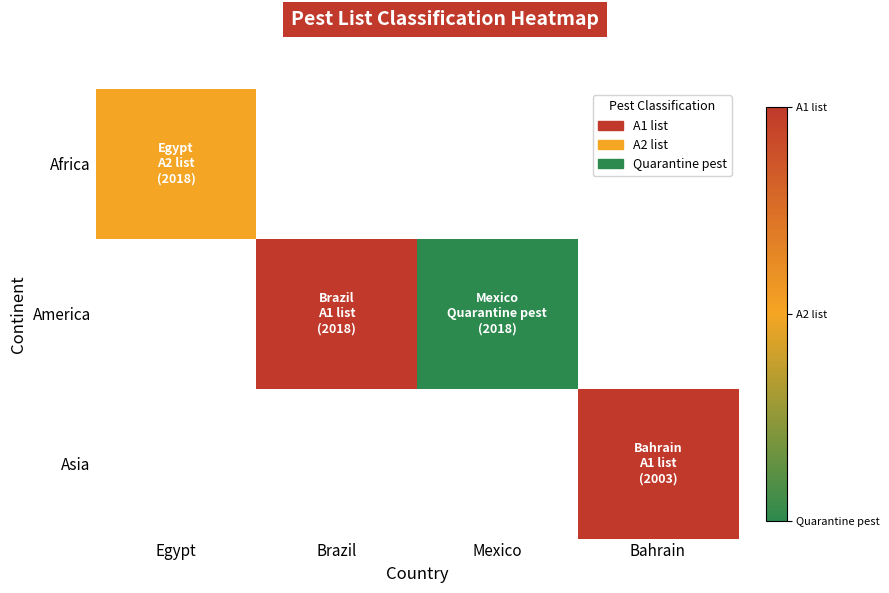

List the series in order of their peak value, highest first.

Africa, America, Asia